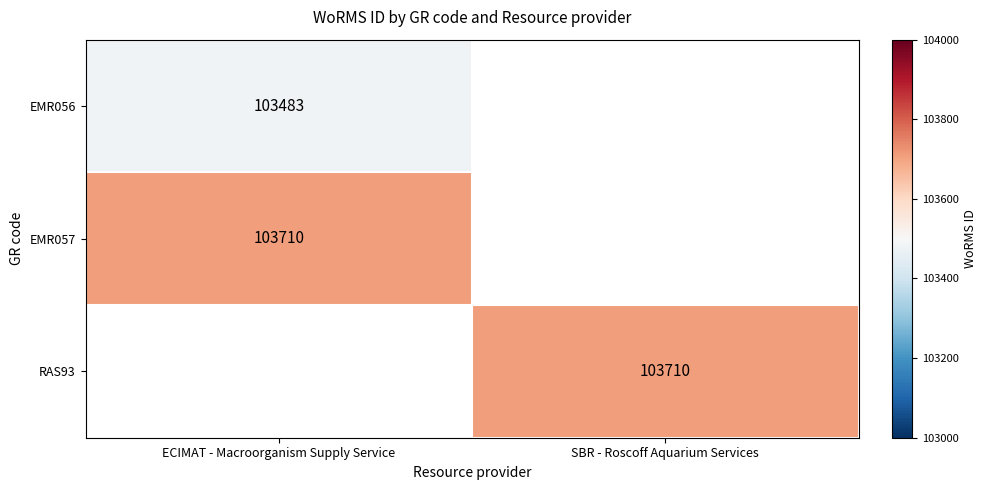

What is the maximum value shown in the chart?

103710.0